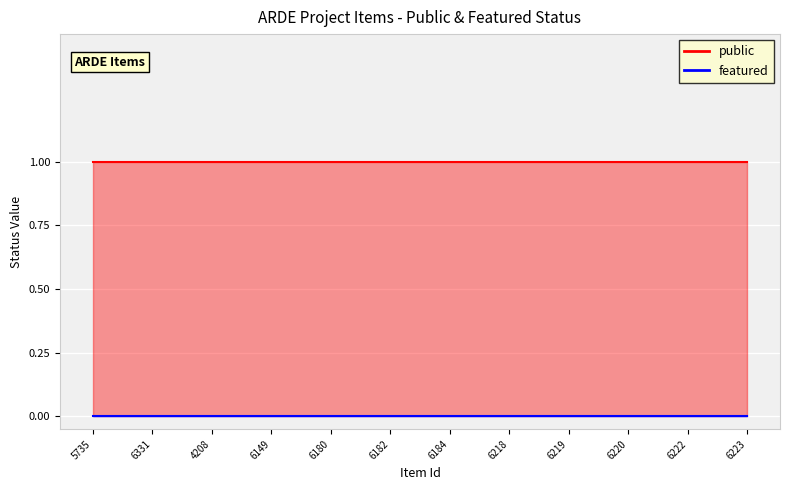

At which category is the sum across all series the highest?

5735